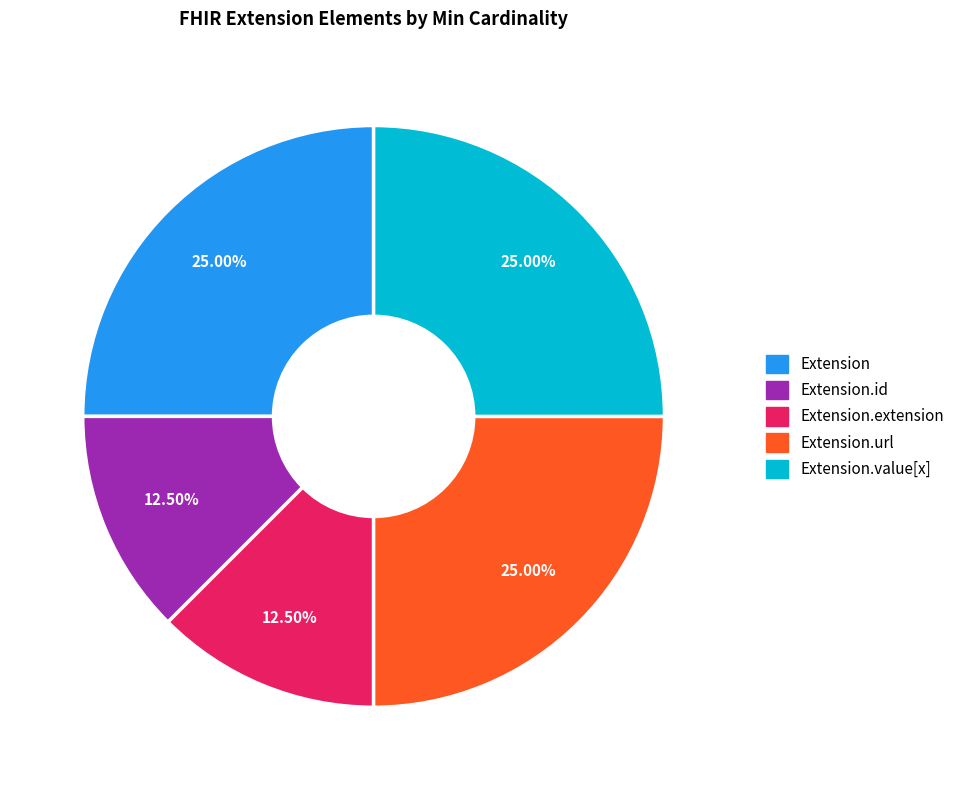

How many slices are in this pie chart?

5